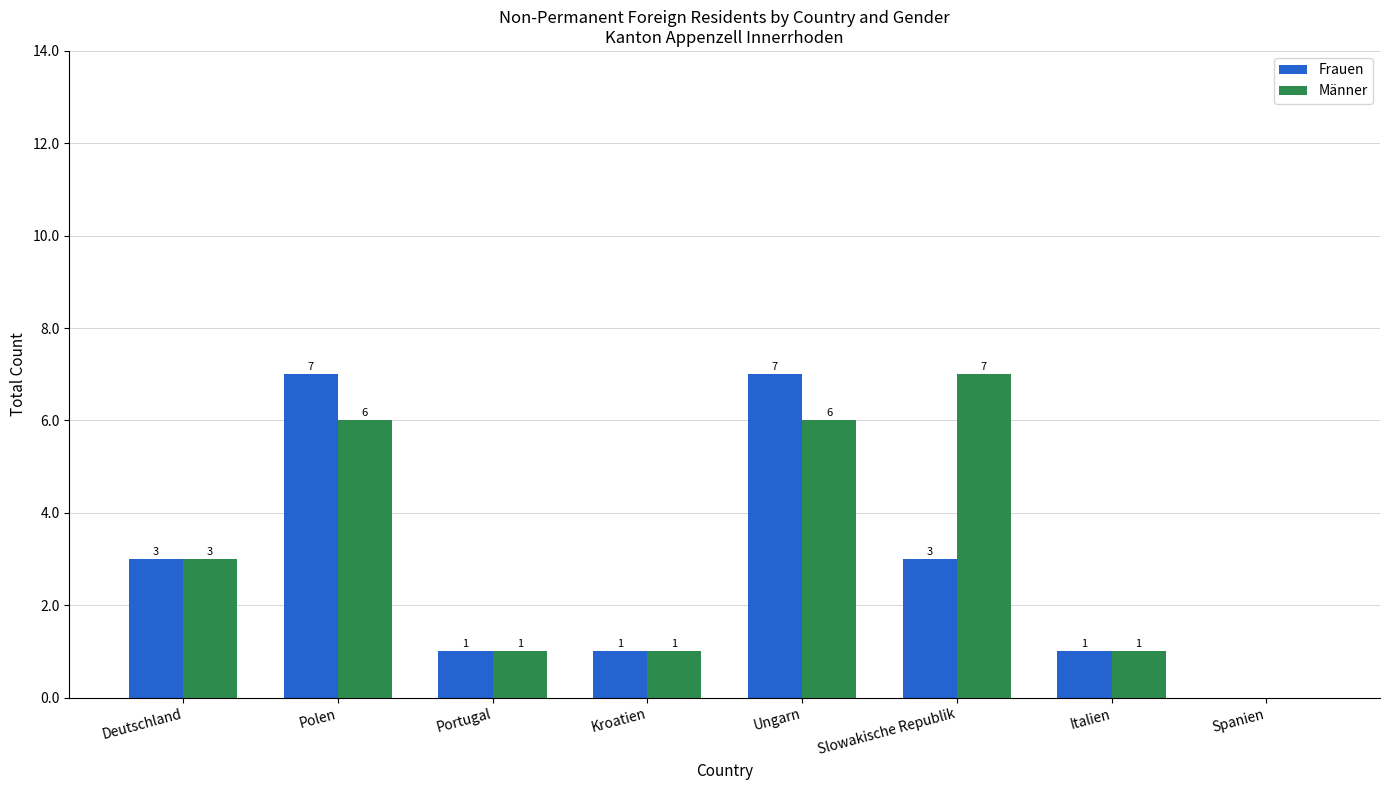

Read the Männer value at Italien.

1